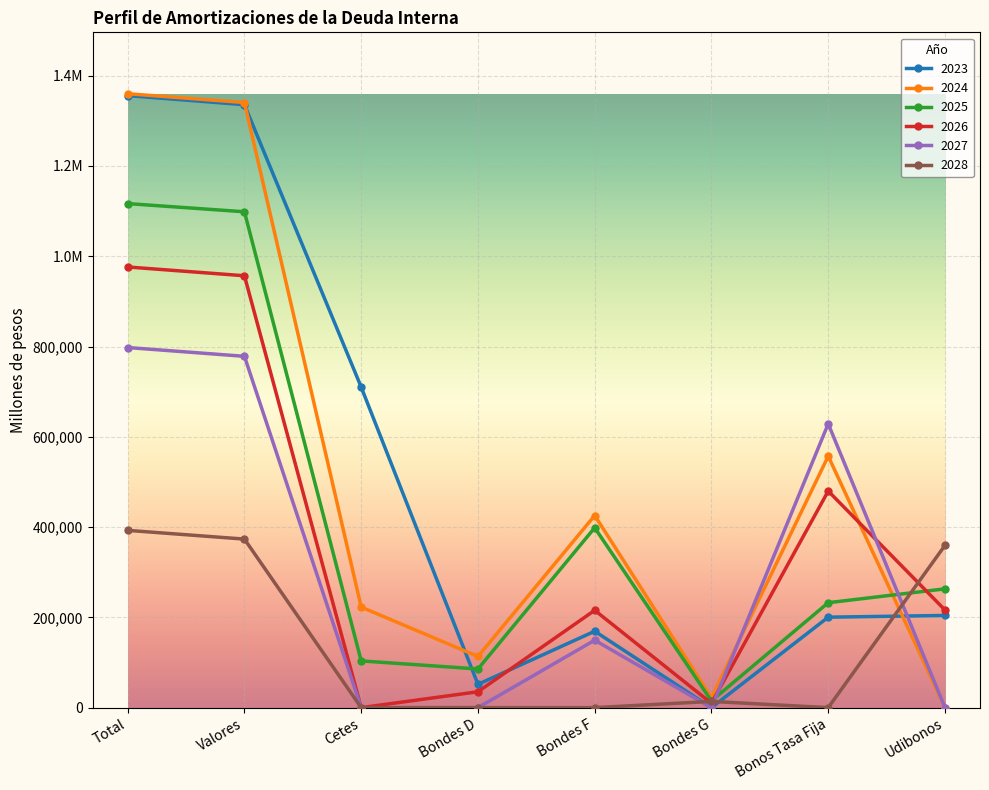

Does the chart have visible grid lines?

Yes